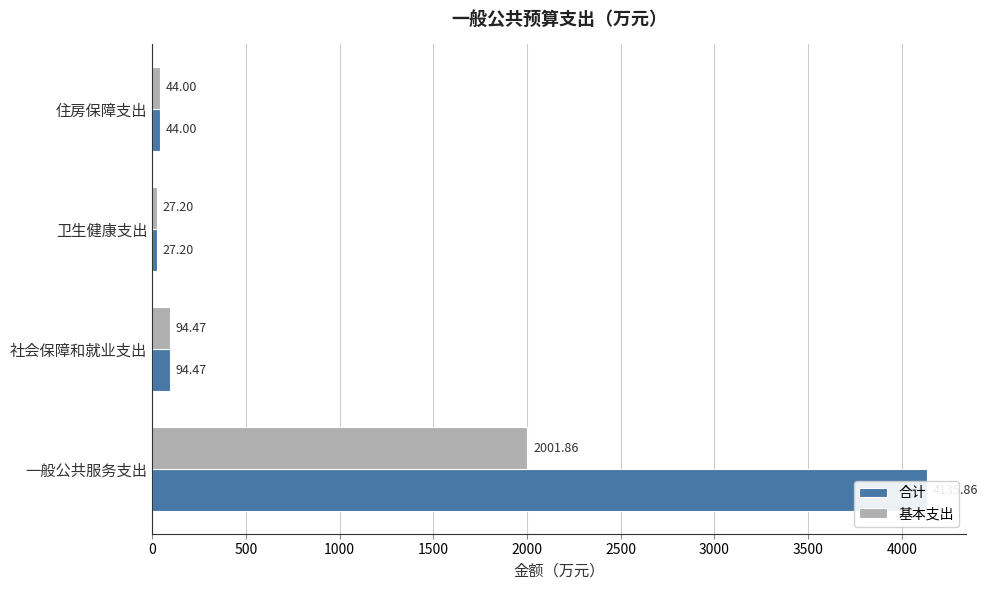

Are the bars horizontal?

Yes